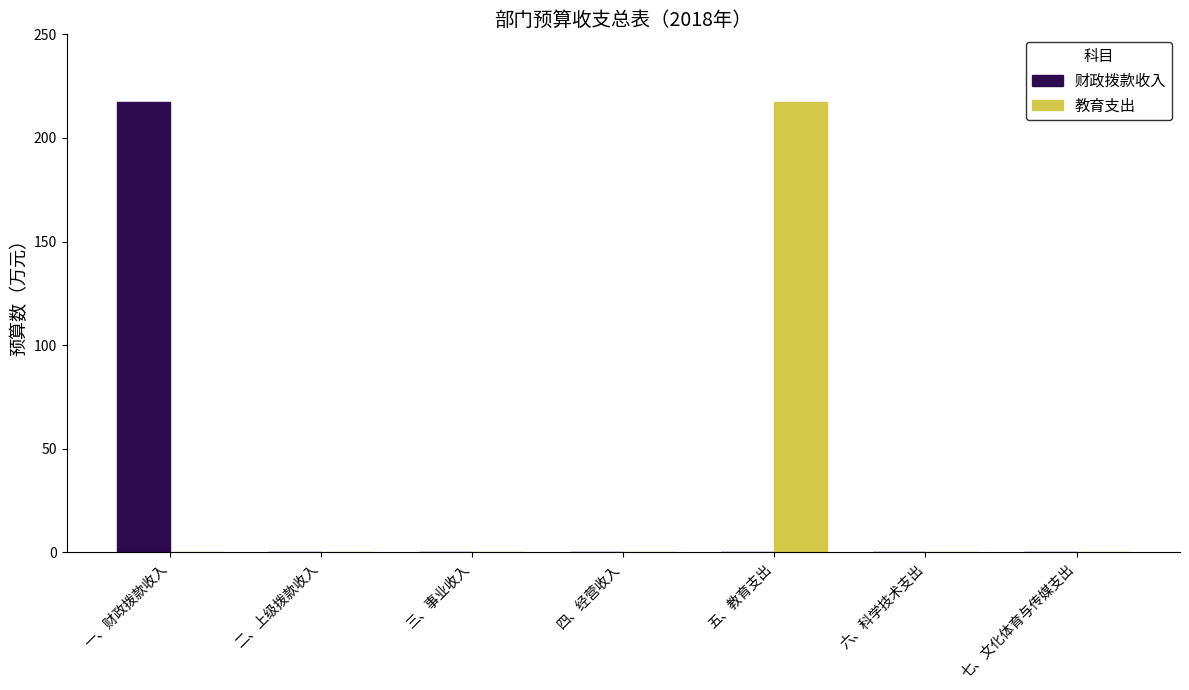

Reading right to left, list all the values displayed in this chart.

财政拨款收入: 七、文化体育与传媒支出=0.0	六、科学技术支出=0.0	五、教育支出=0.0	四、经营收入=0.0	三、事业收入=0.0	二、上级拨款收入=0.0	一、财政拨款收入=217.4
教育支出: 七、文化体育与传媒支出=0.0	六、科学技术支出=0.0	五、教育支出=217.4	四、经营收入=0.0	三、事业收入=0.0	二、上级拨款收入=0.0	一、财政拨款收入=0.0